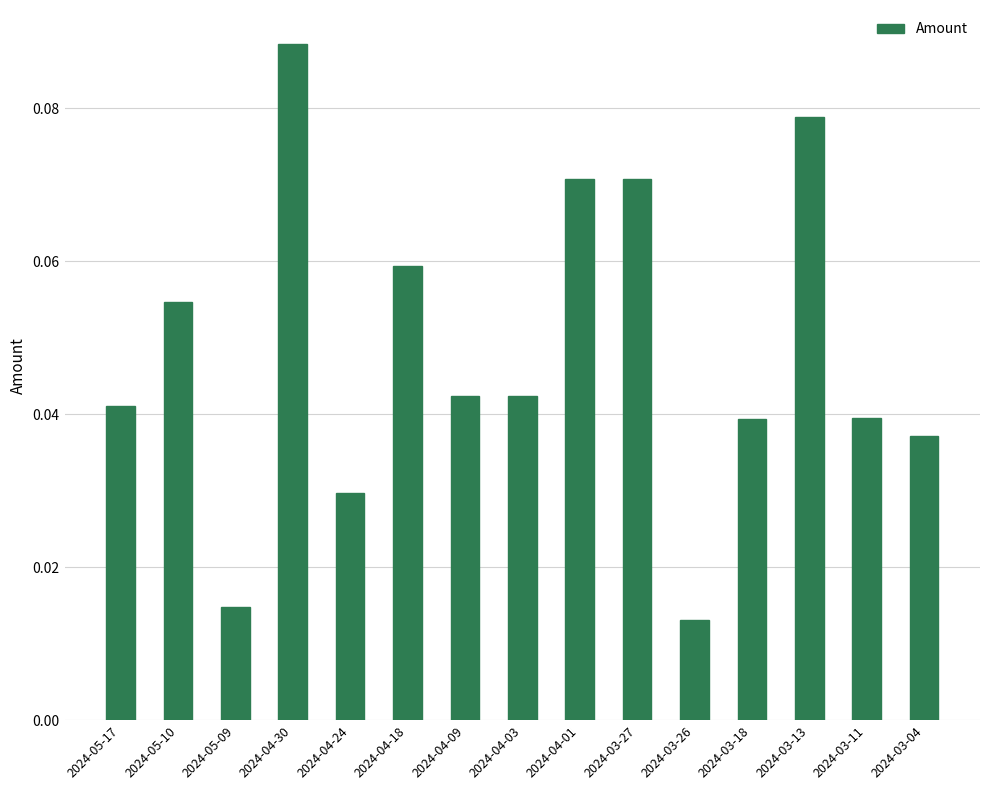

Which label corresponds to the largest value in the chart?

2024-04-30